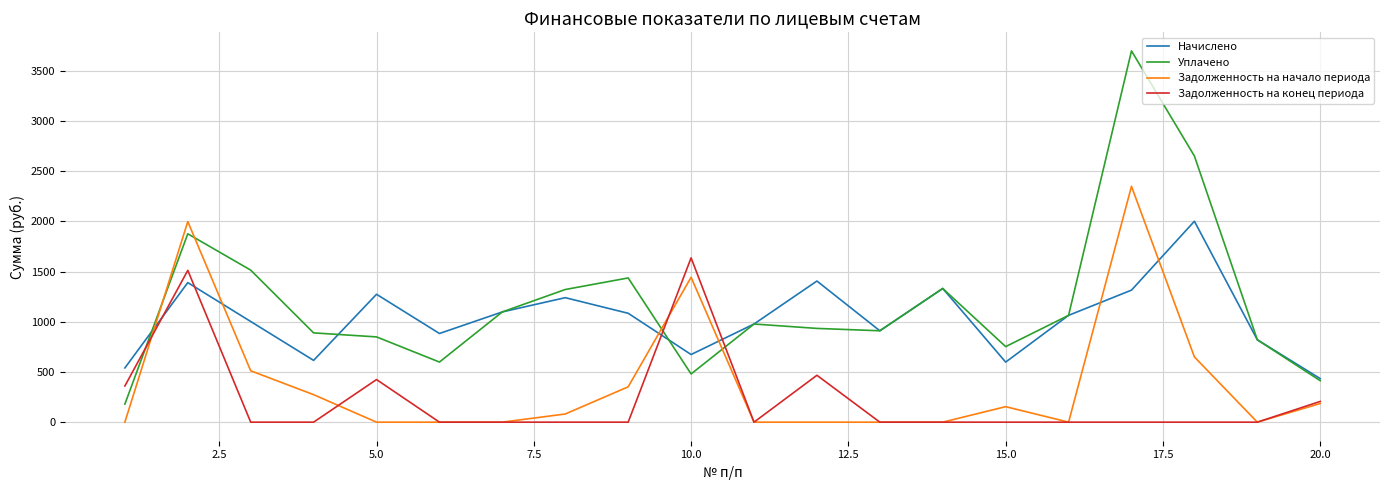

Rank the series by their average value, from lowest to highest.

Задолженность на конец периода, Задолженность на начало периода, Начислено, Уплачено